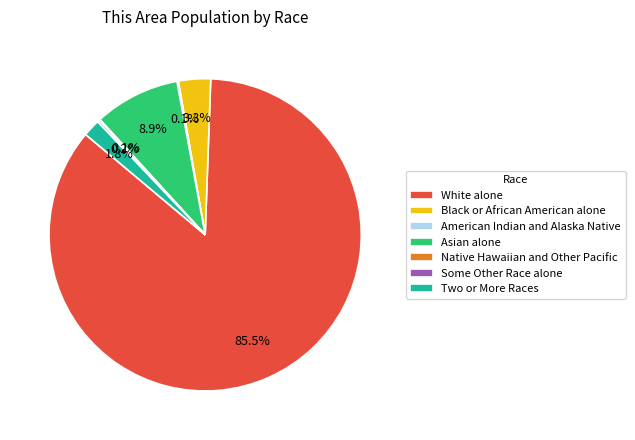

What is the largest slice in the pie chart?

White alone